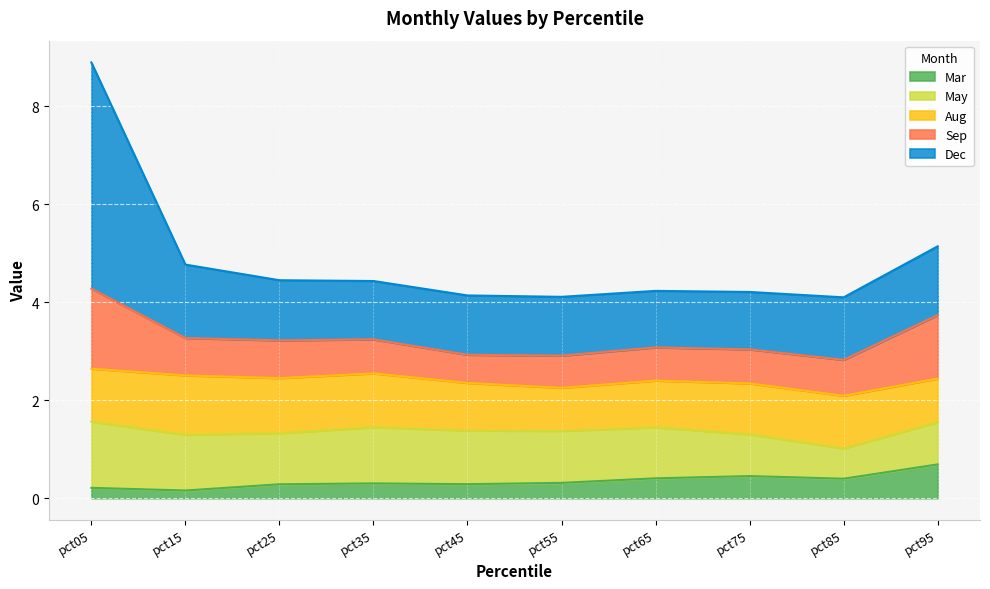

True or false: Mar and Dec cross at least once.

False